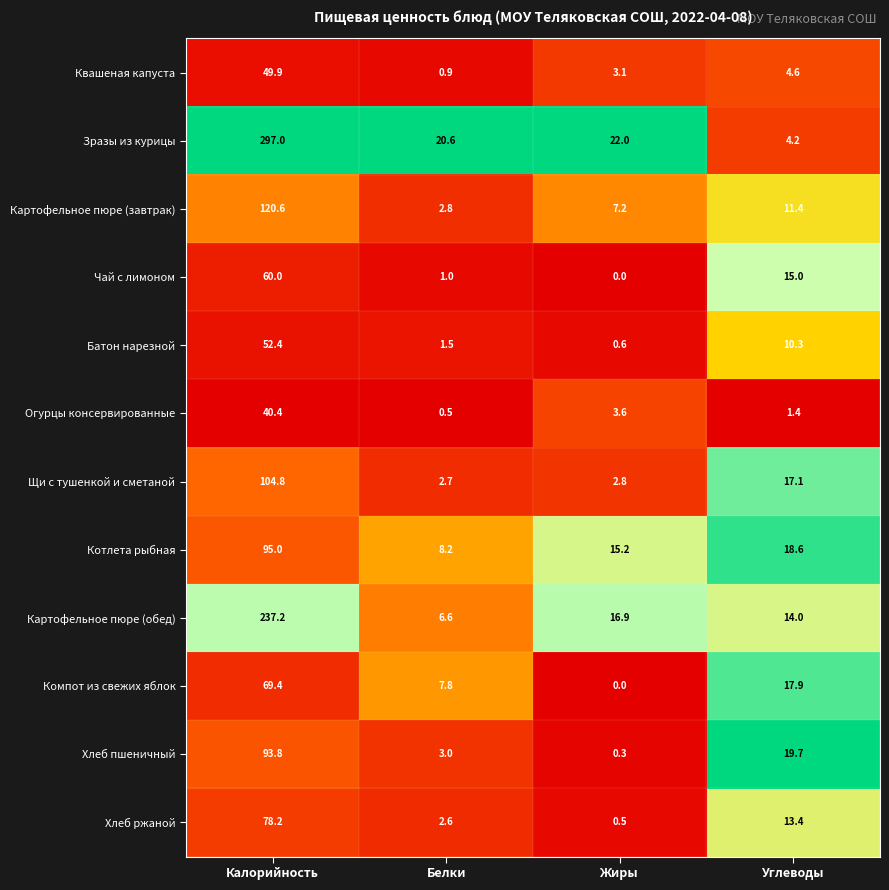

Which category has the lowest value across all series?

Жиры